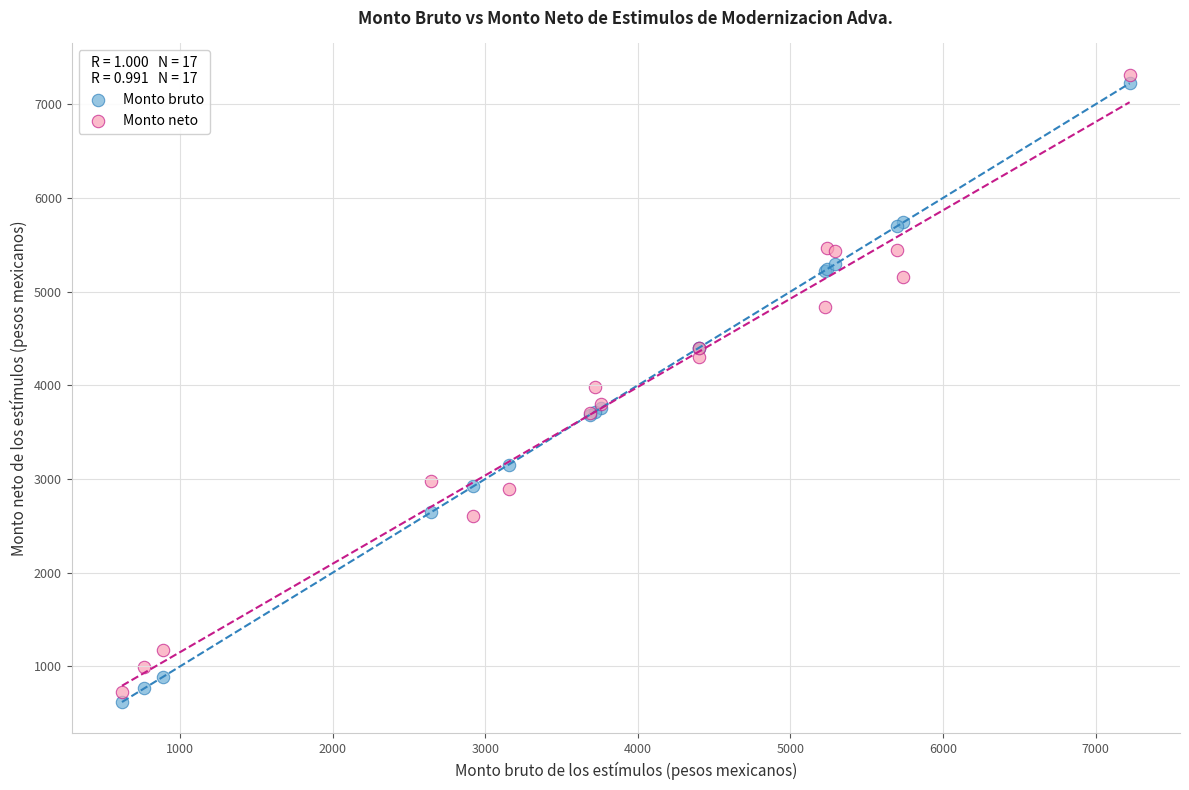

Which series contains the highest Y value?

Monto neto